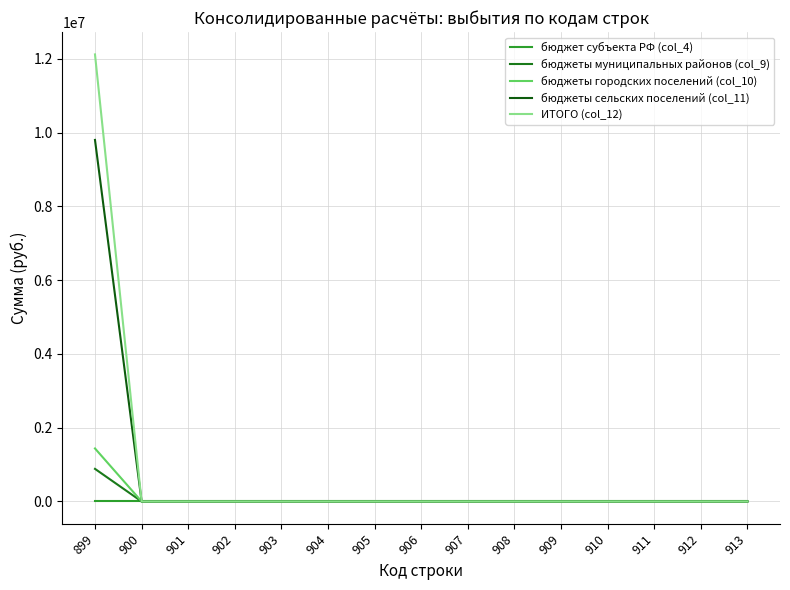

What is the maximum value for бюджеты городских поселений (col_10)?

1436200